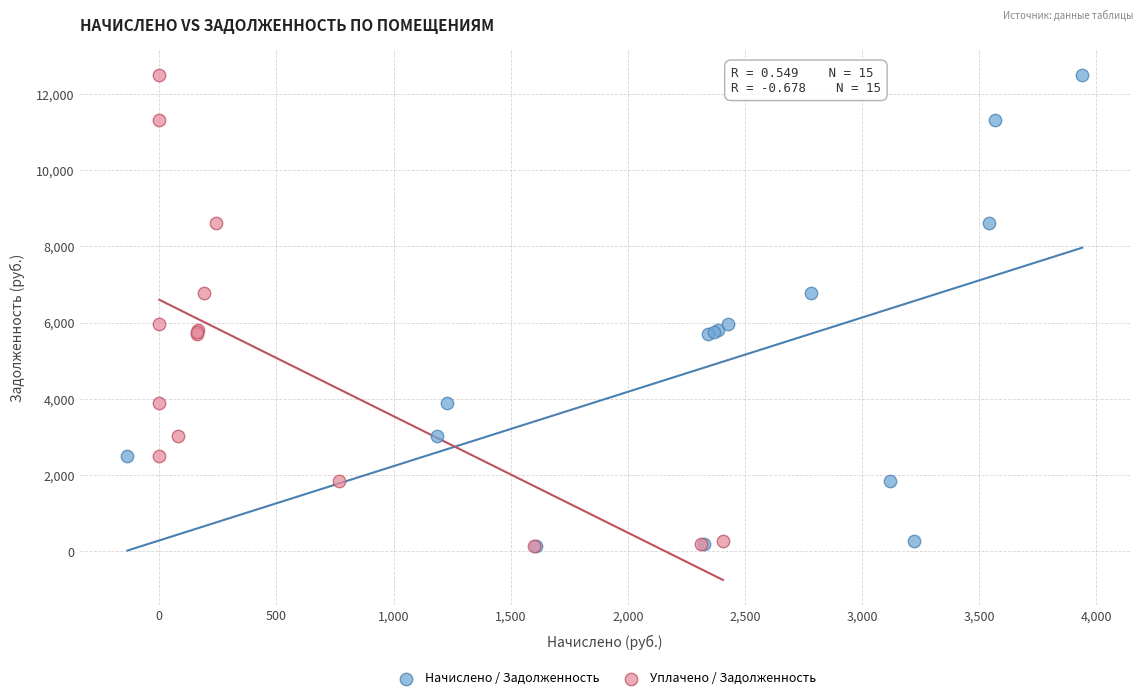

What are all the series names shown in the legend?

Начислено / Задолженность, Уплачено / Задолженность